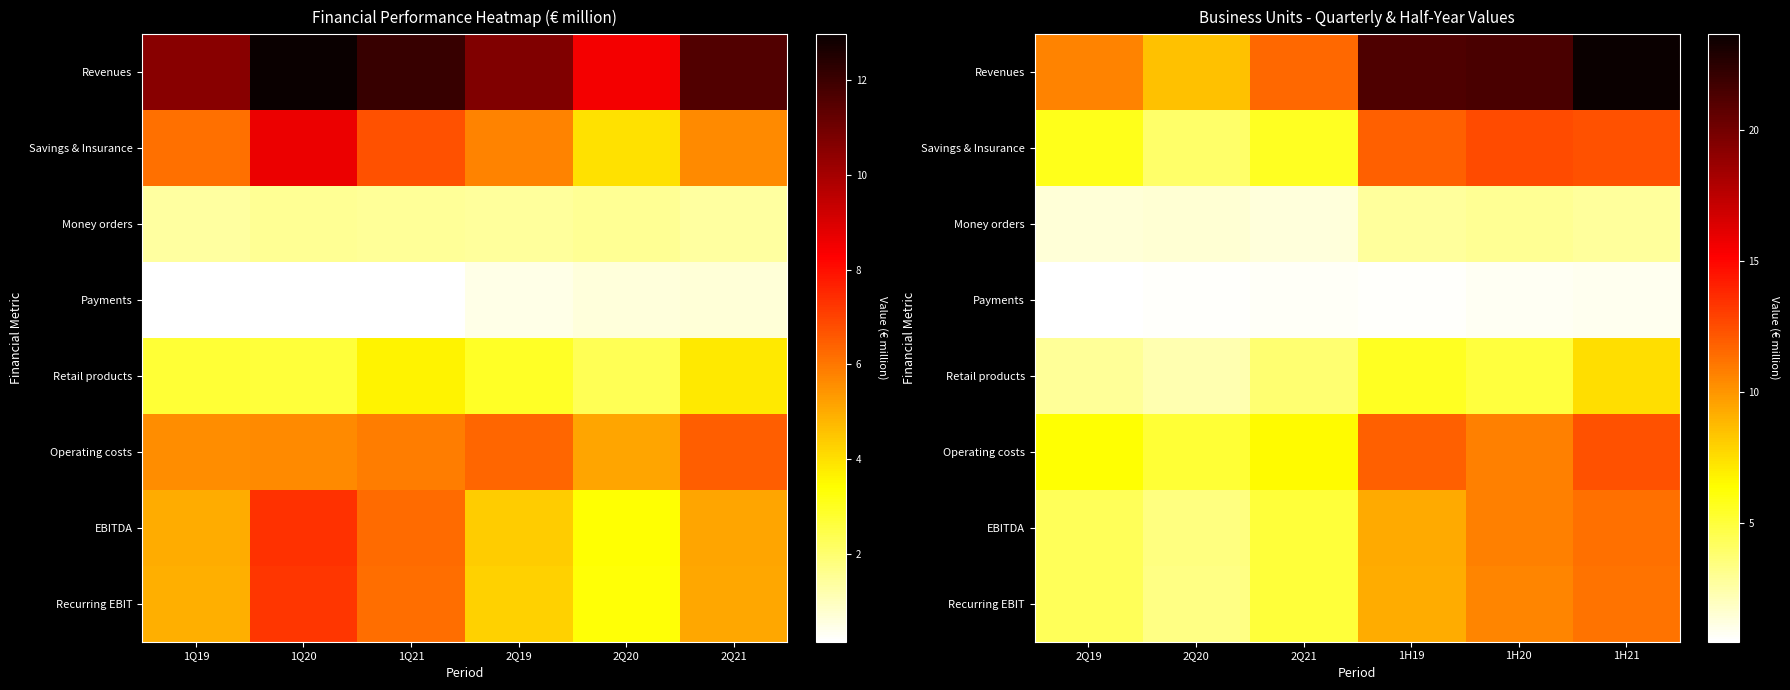

At how many categories does at least one series exceed 16?

3